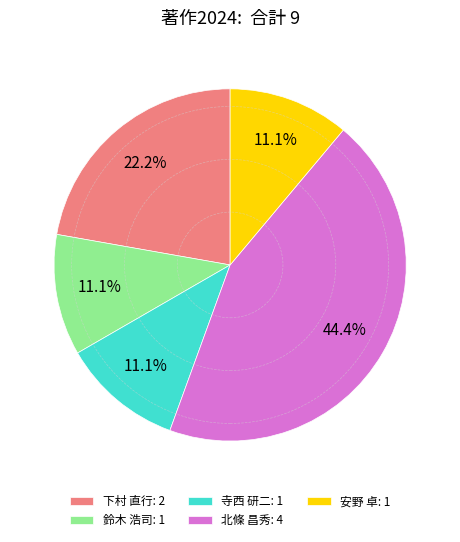

Which has a higher value, 鈴木 浩司: 1 or 下村 直行: 2?

下村 直行: 2